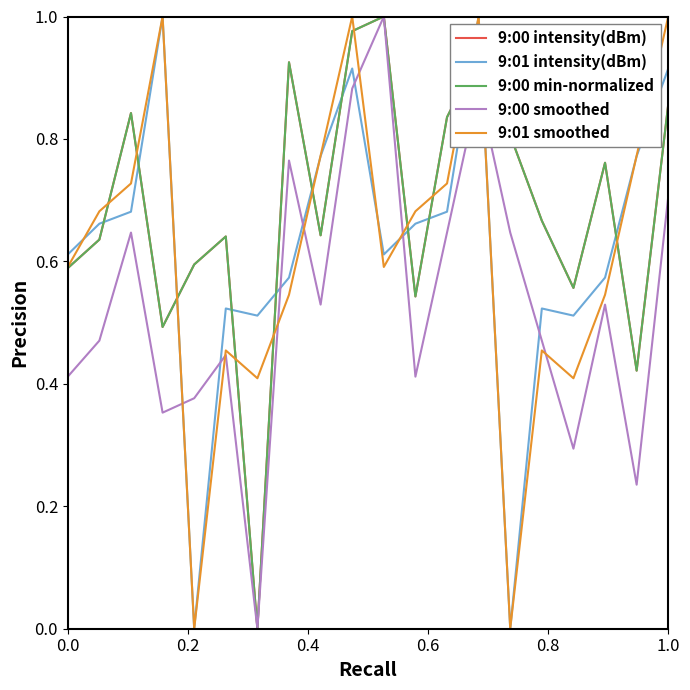

Reading left to right, transcribe all the data shown in this chart.

9:00 intensity(dBm): 0.6	0.6	0.8	0.5	0.6	0.6	0.0	0.9	0.6	1.0	1.0	0.5	0.8	0.9	0.8	0.7	0.6	0.8	0.4	0.9
9:01 intensity(dBm): 0.6	0.7	0.7	1.0	0.0	0.5	0.5	0.6	0.8	0.9	0.6	0.7	0.7	1.0	0.0	0.5	0.5	0.6	0.8	0.9
9:00 min-normalized: 0.6	0.6	0.8	0.5	0.6	0.6	0.0	0.9	0.6	1.0	1.0	0.5	0.8	0.9	0.8	0.7	0.6	0.8	0.4	0.9
9:00 smoothed: 0.4	0.5	0.6	0.4	0.4	0.4	0.0	0.8	0.5	0.9	1.0	0.4	0.6	0.9	0.6	0.5	0.3	0.5	0.2	0.7
9:01 smoothed: 0.6	0.7	0.7	1.0	0.0	0.5	0.4	0.5	0.8	1.0	0.6	0.7	0.7	1.0	0.0	0.5	0.4	0.5	0.8	1.0